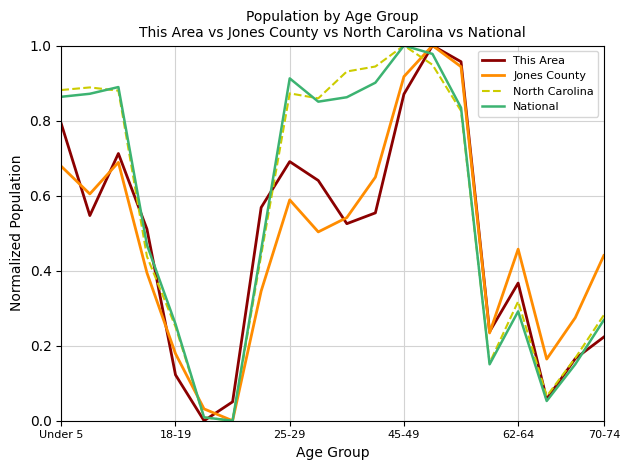

What is the total value across all series at Under 5?

3.2